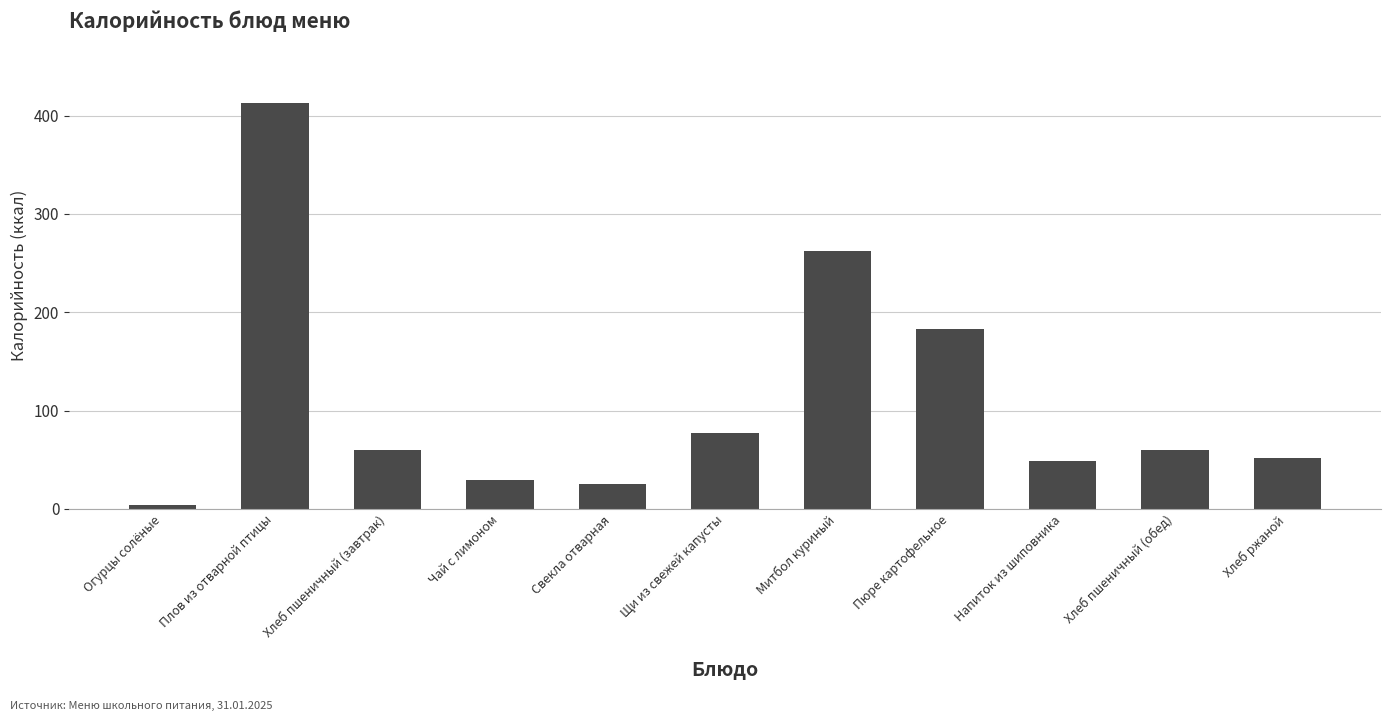

At which category does the chart reach its minimum across all series?

Огурцы солёные